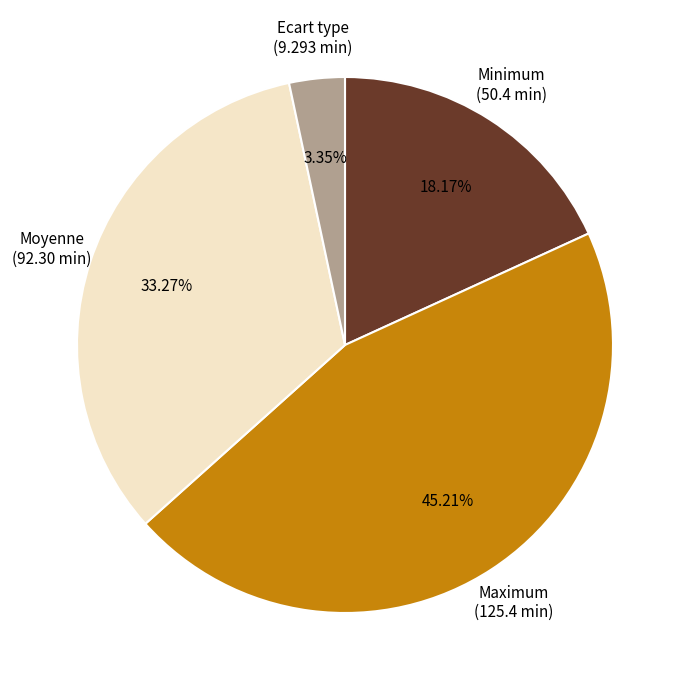

Does any single category account for the majority?

No